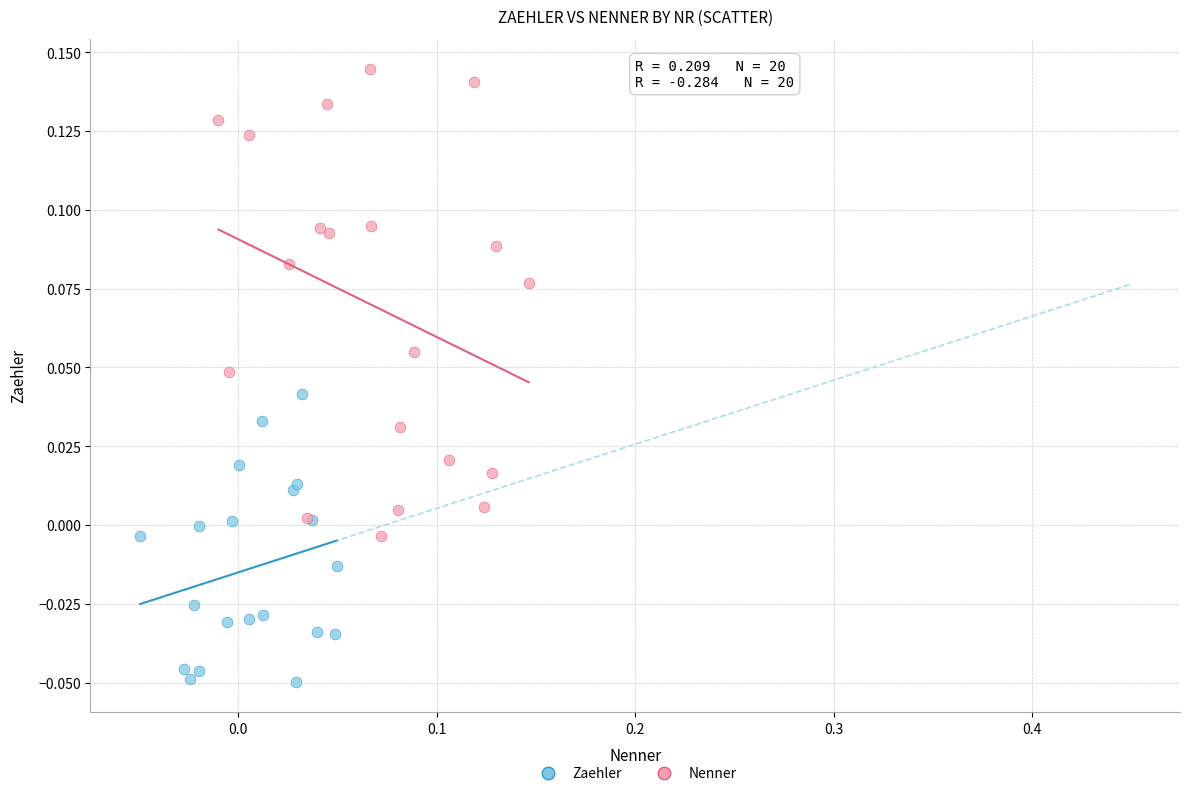

Which series has the largest Y range (max minus min)?

Nenner